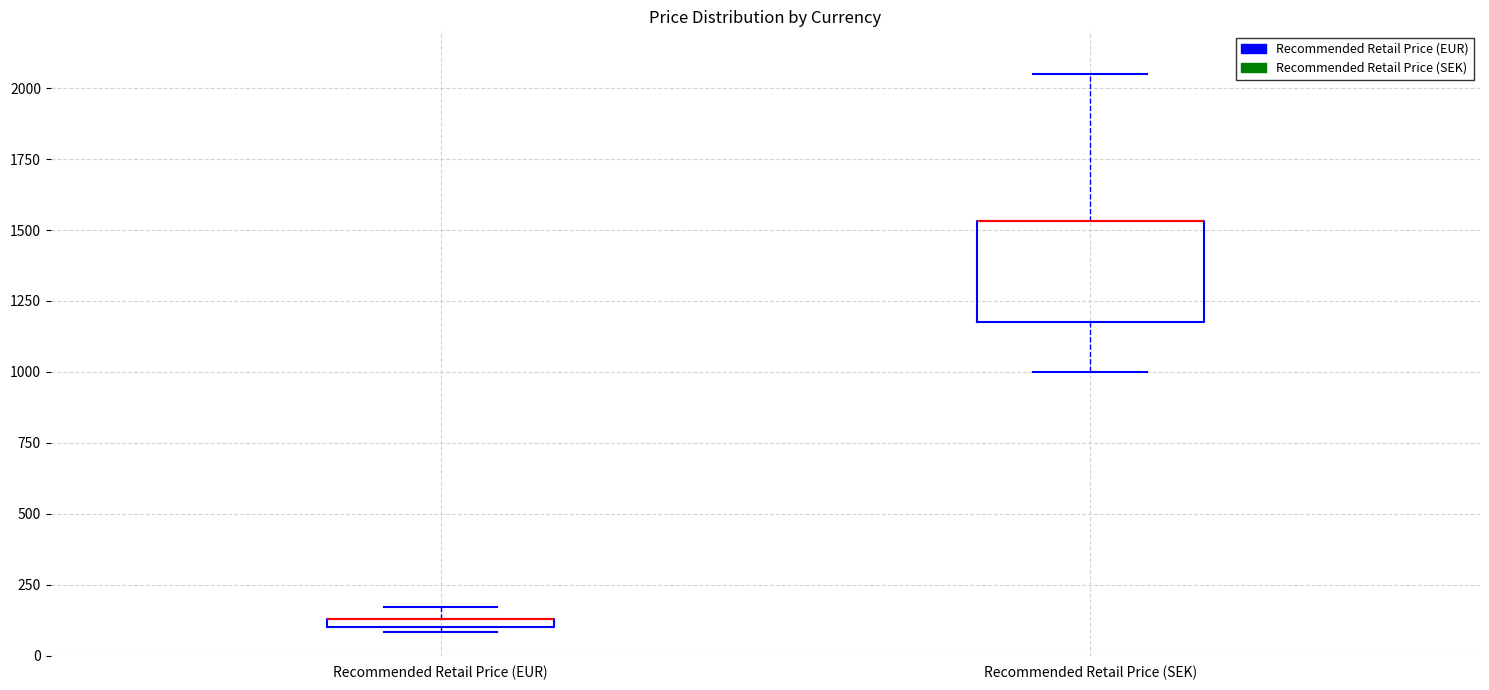

Which box is the tallest, from its lower edge to its upper edge?

Recommended Retail Price (SEK)